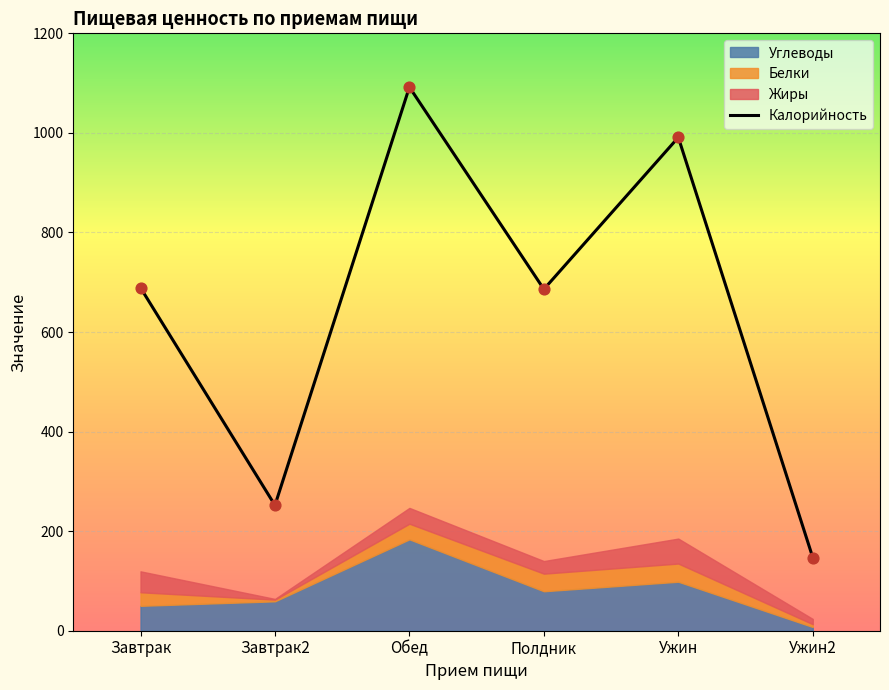

Which series has the largest total across all categories?

Калорийность